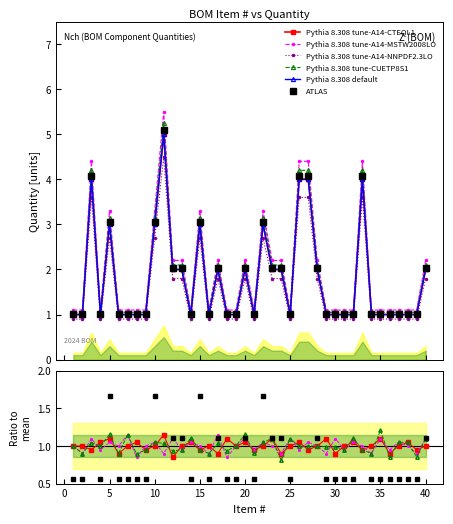

The value of Ratio_B at 9 is 1.0. True or false?

True